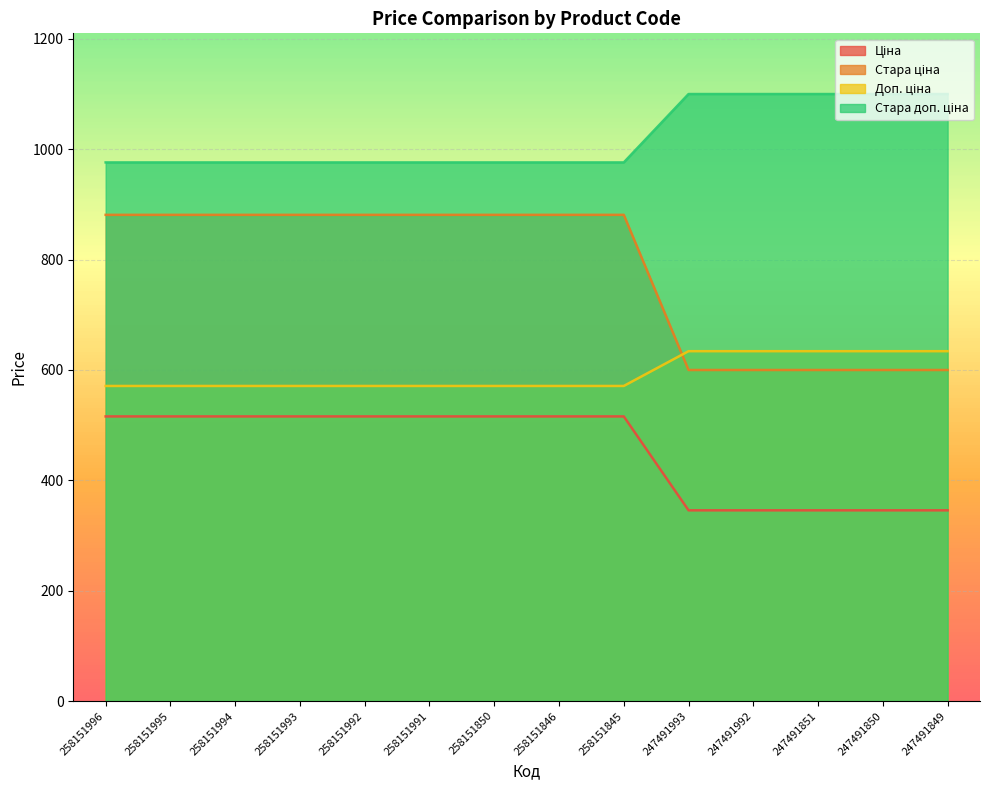

At which category does the chart reach its peak across all series?

247491993